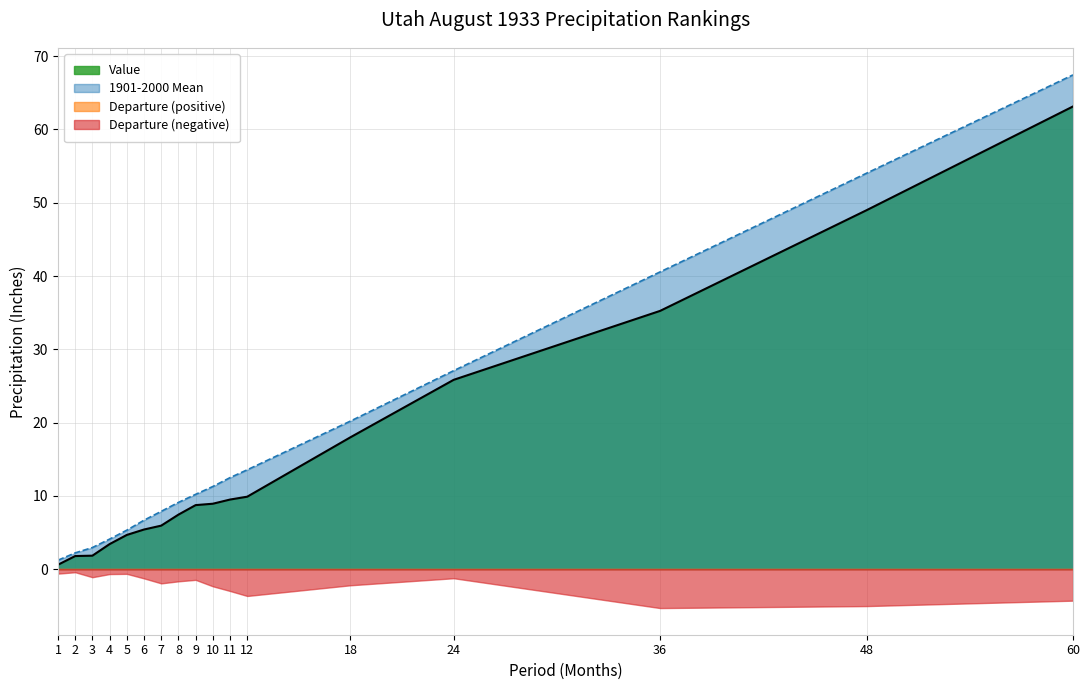

Is the value of 1901-2000 Mean at 11 greater than the value of Value at 1?

Yes